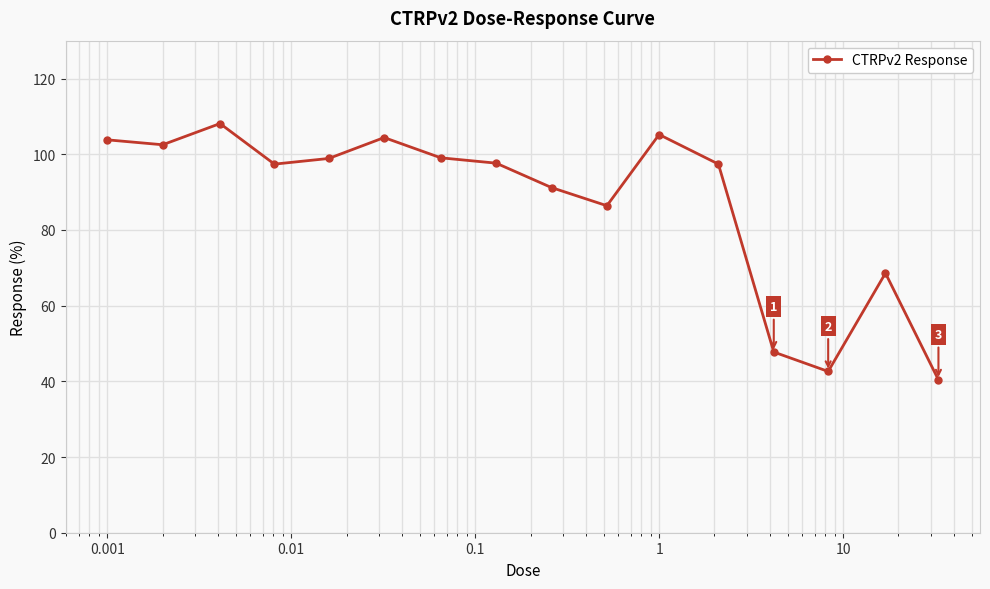

What is the sum of all values?

1391.2